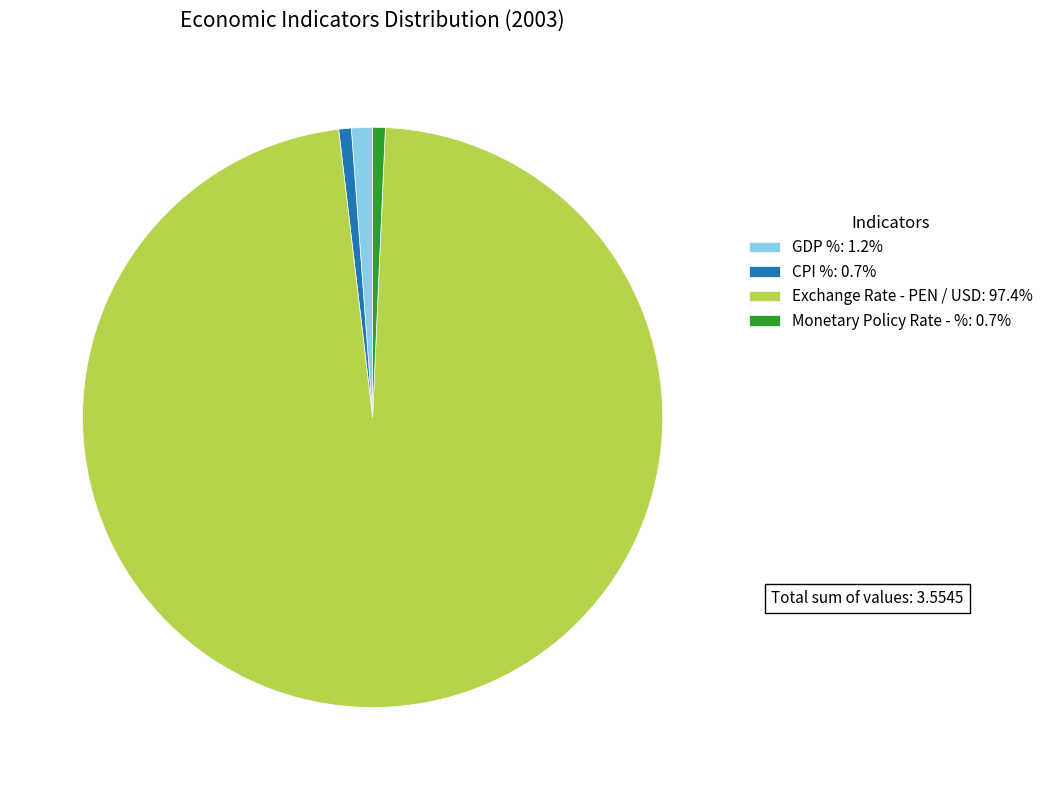

Does GDP %: 1.2% account for over 50% of the chart?

No